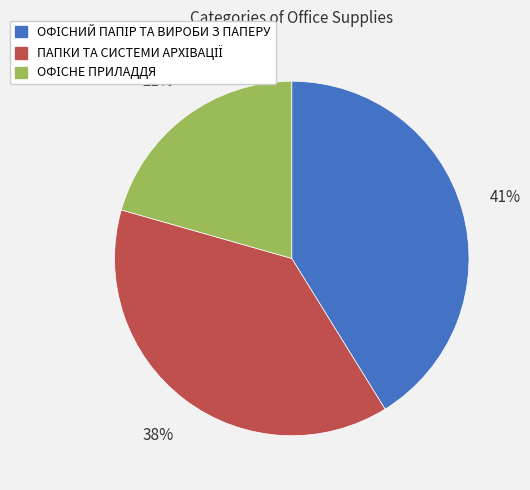

To the nearest percent, what is the average slice percentage?

33%